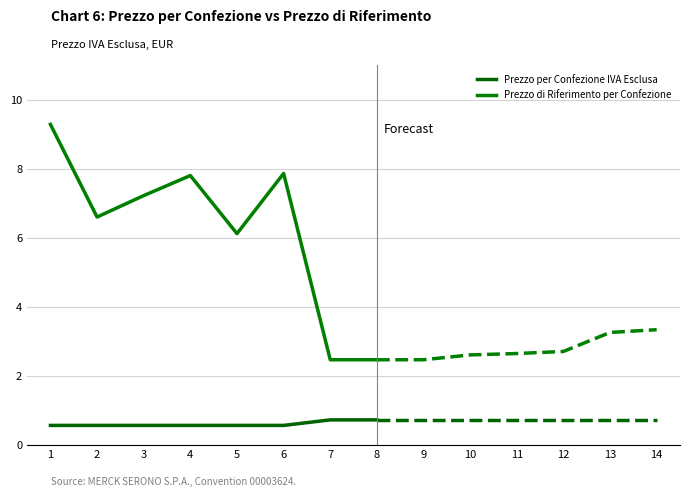

How many lines are shown in the chart?

2